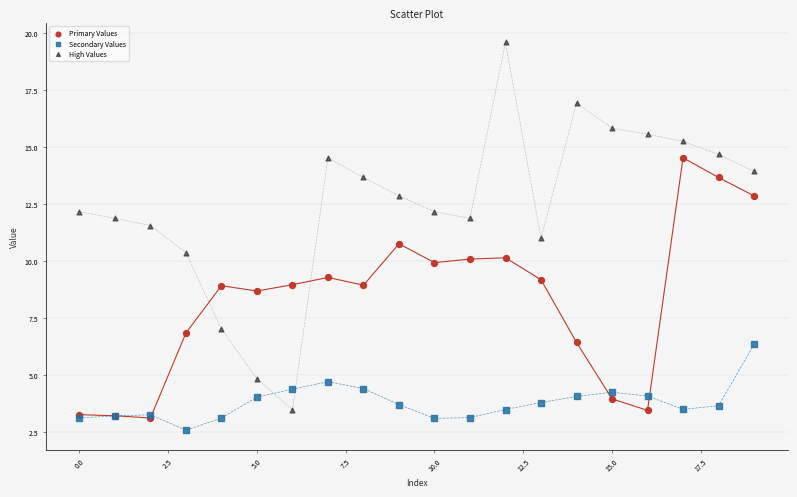

In the Primary Values series, what Y value is closest to 8?

8.7